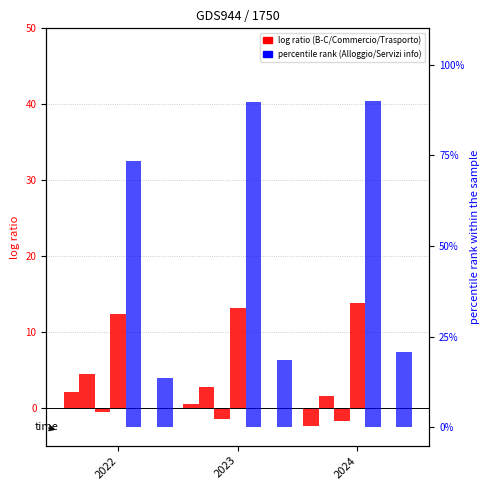

What value does the B-C nazionale series have at 2024?

-2.4